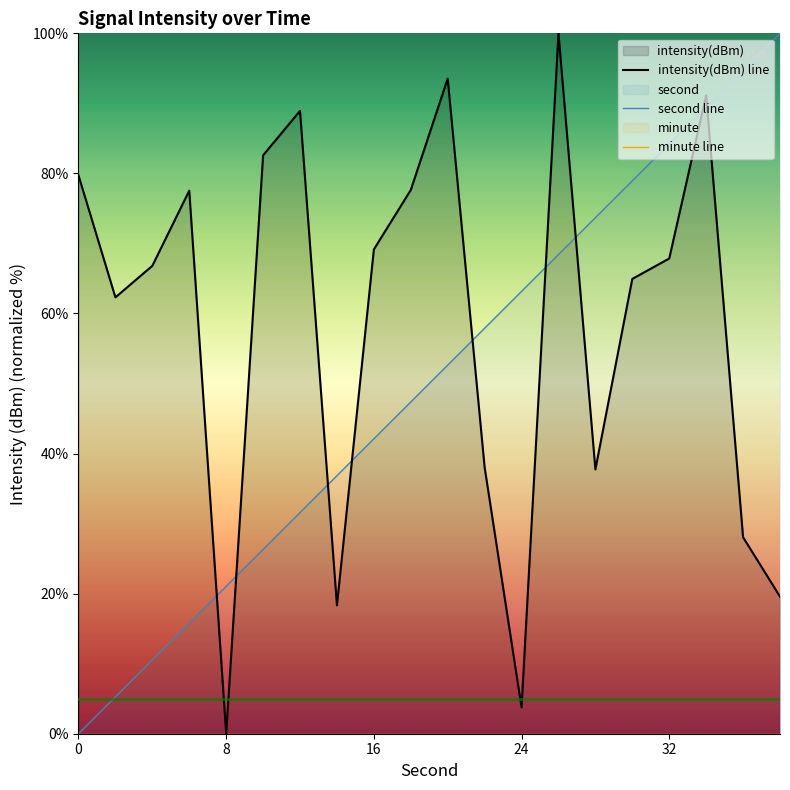

Rank the categories by second value from lowest to highest.

0, 2, 4, 6, 8, 10, 12, 14, 16, 18, 20, 22, 24, 26, 28, 30, 32, 34, 36, 38